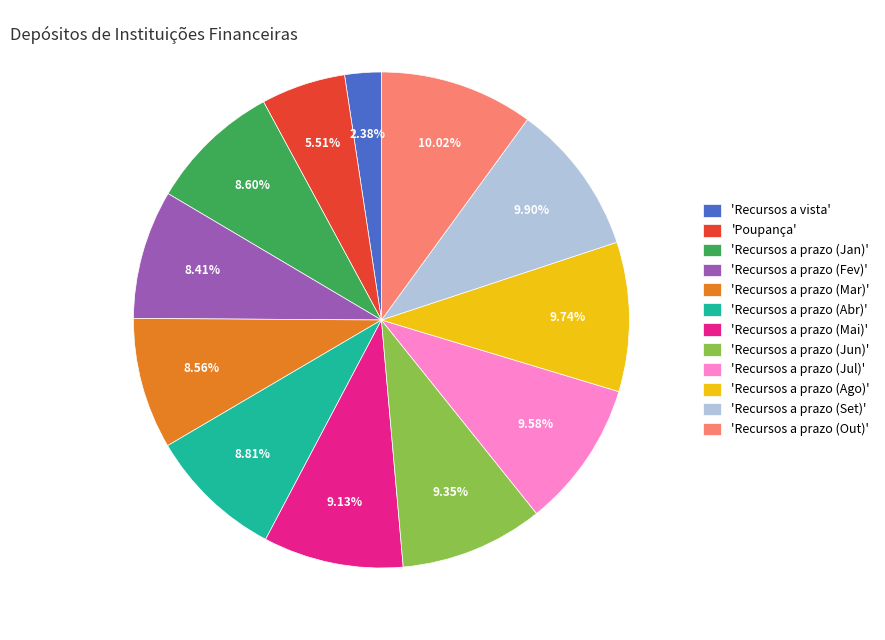

Combined, do 'Recursos a prazo (Ago)' and 'Recursos a vista' account for over 50%?

No